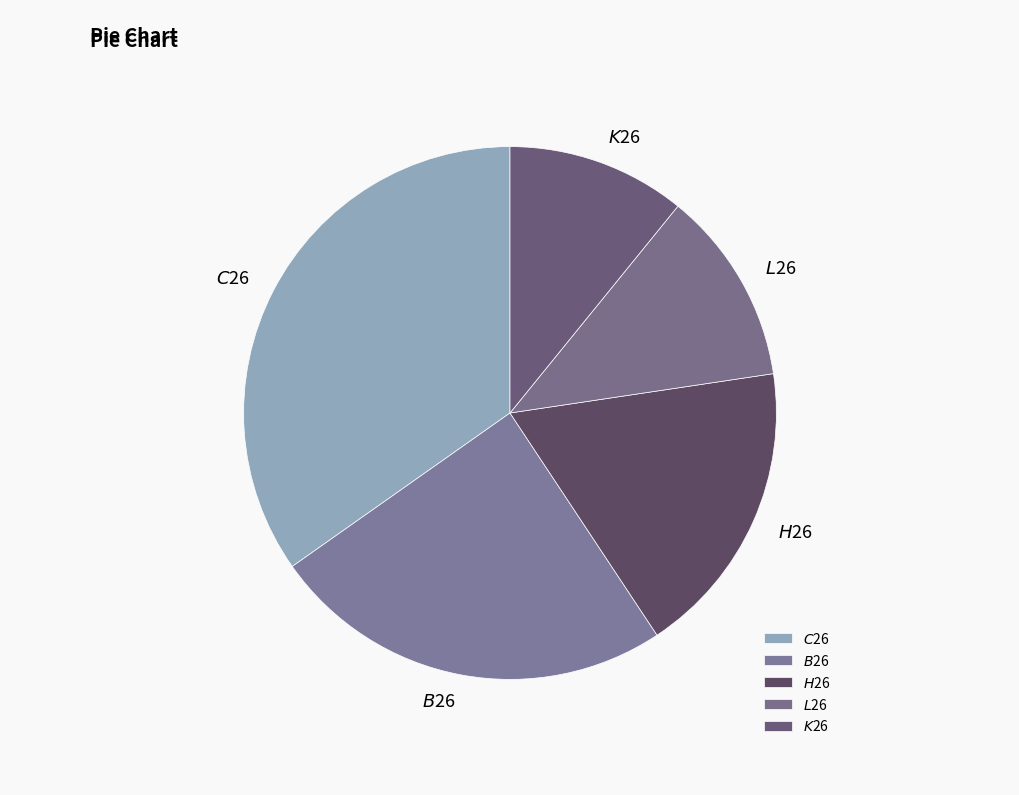

Is there a majority slice in this chart?

No